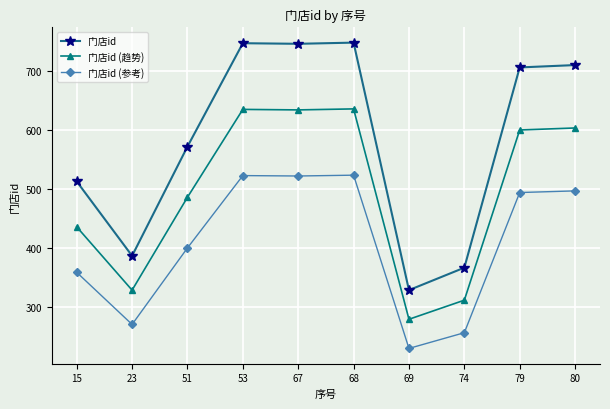

Count the number of data series in this chart.

3